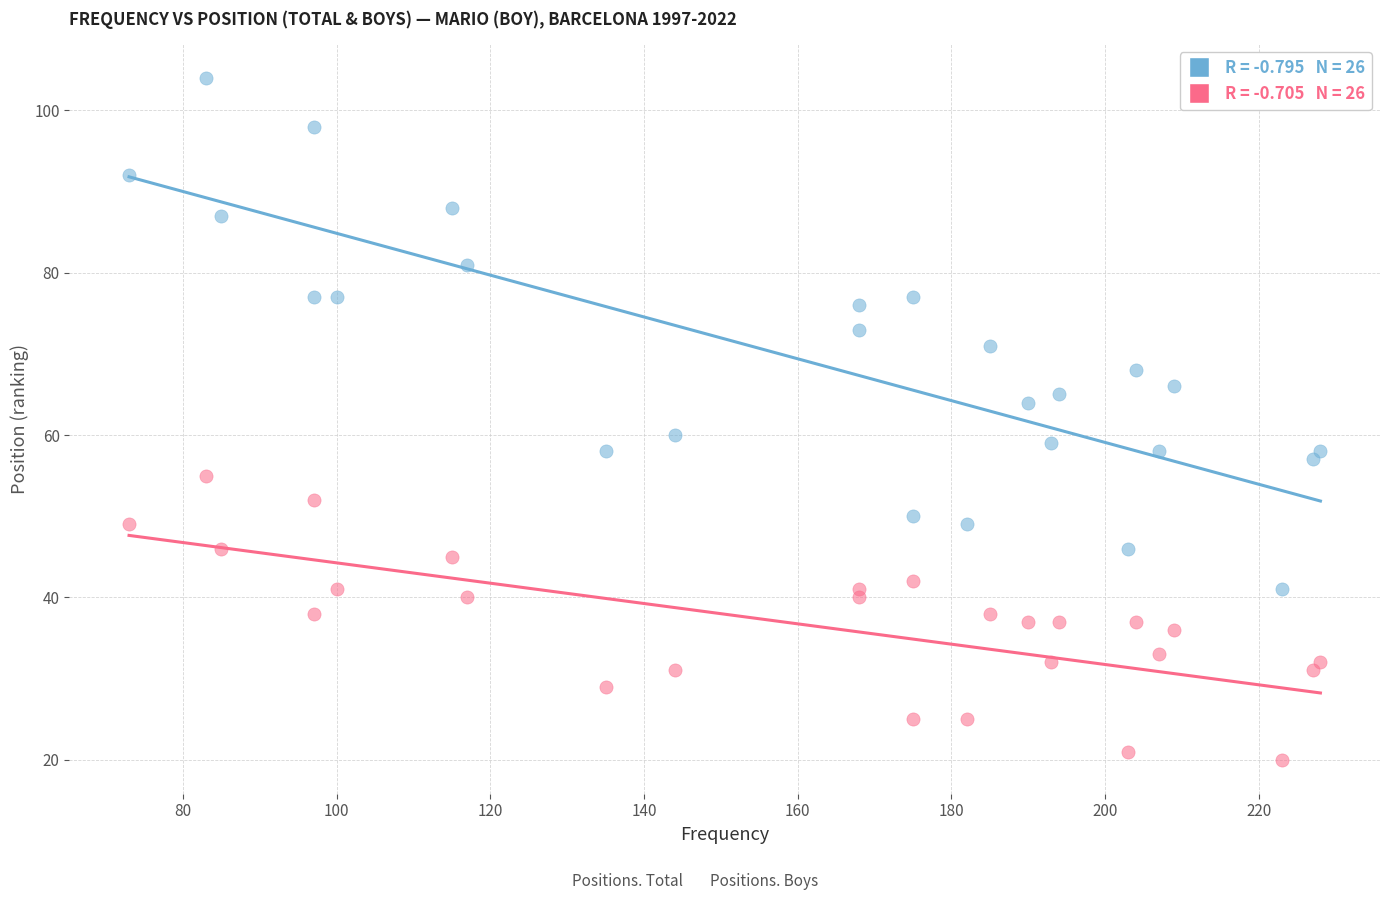

Across all data points, what is the range of Y values (max minus min)?

84